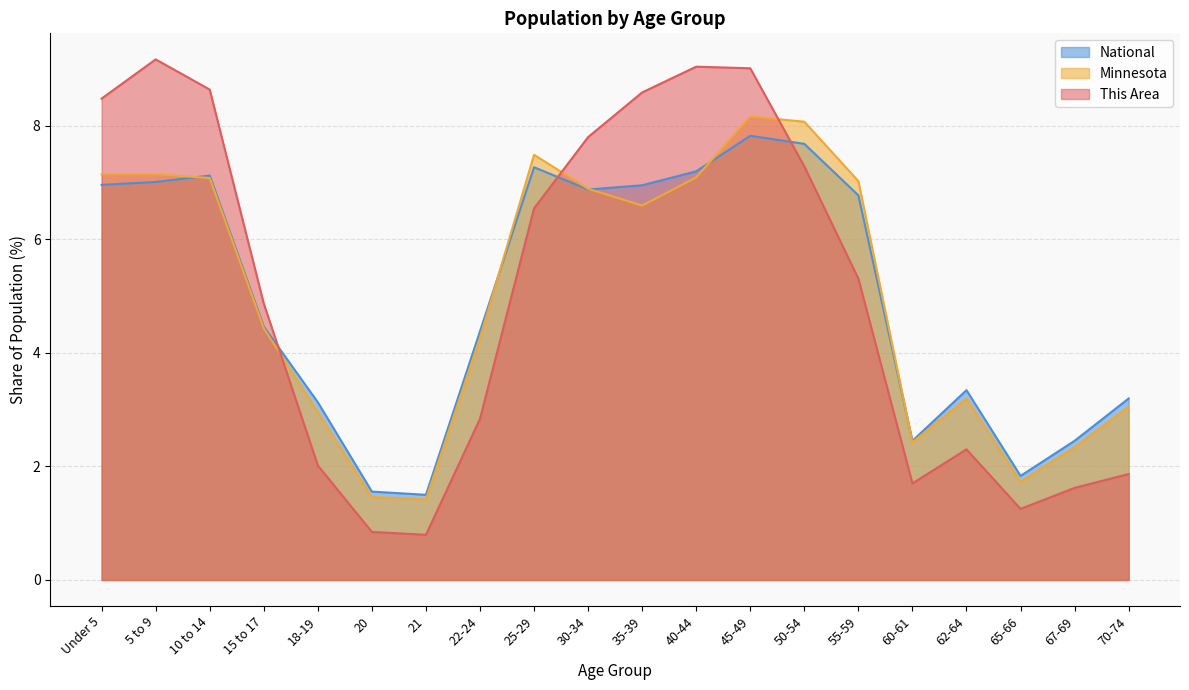

Which series changed the most between 5 to 9 and 50-54?

This Area